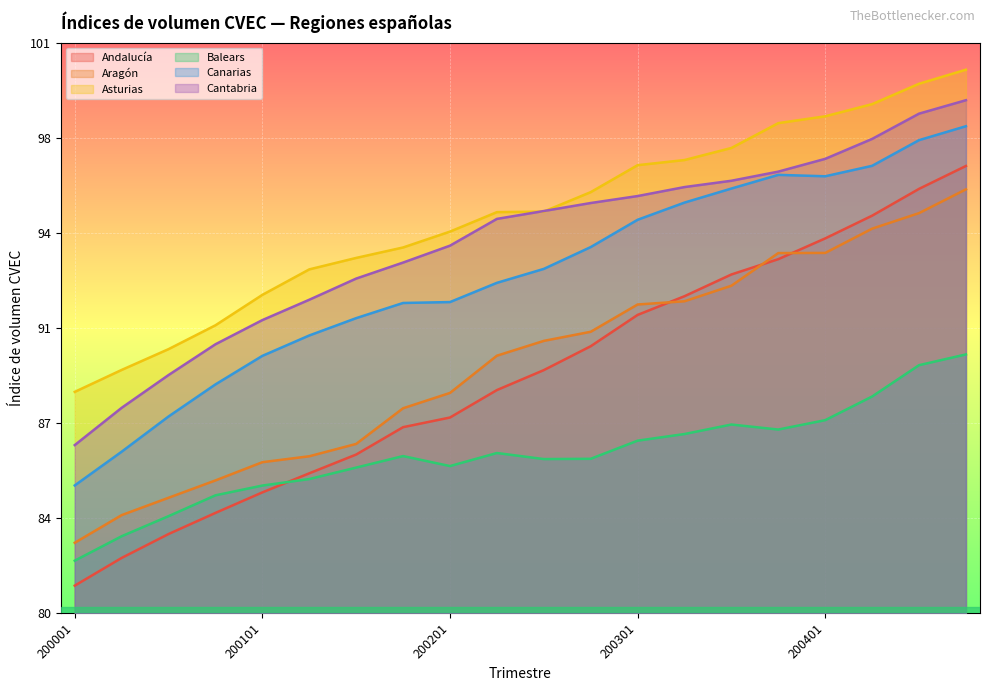

What is the total value across all series at 200002?

512.1